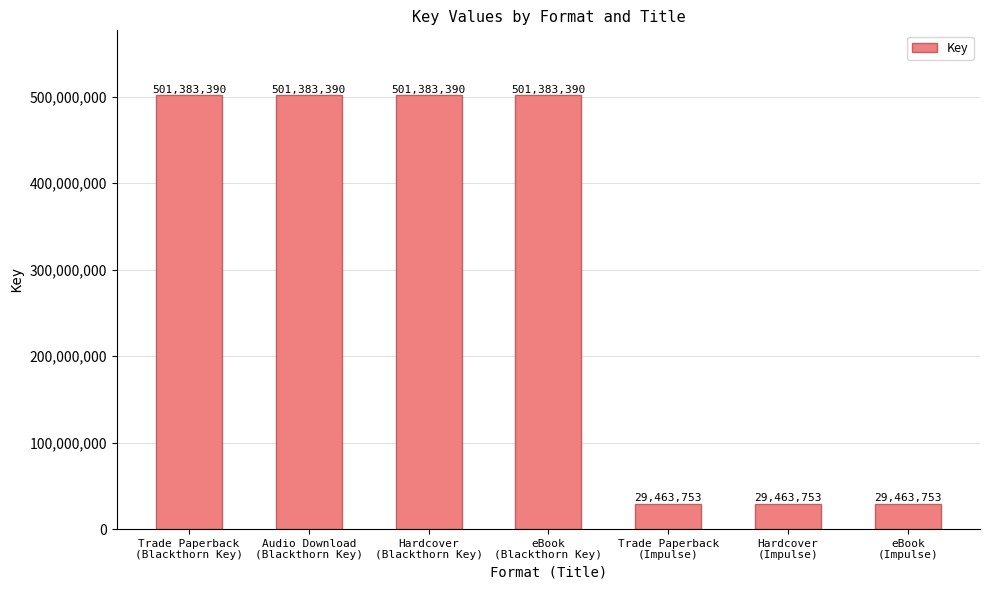

What is the smallest value displayed?

29463753